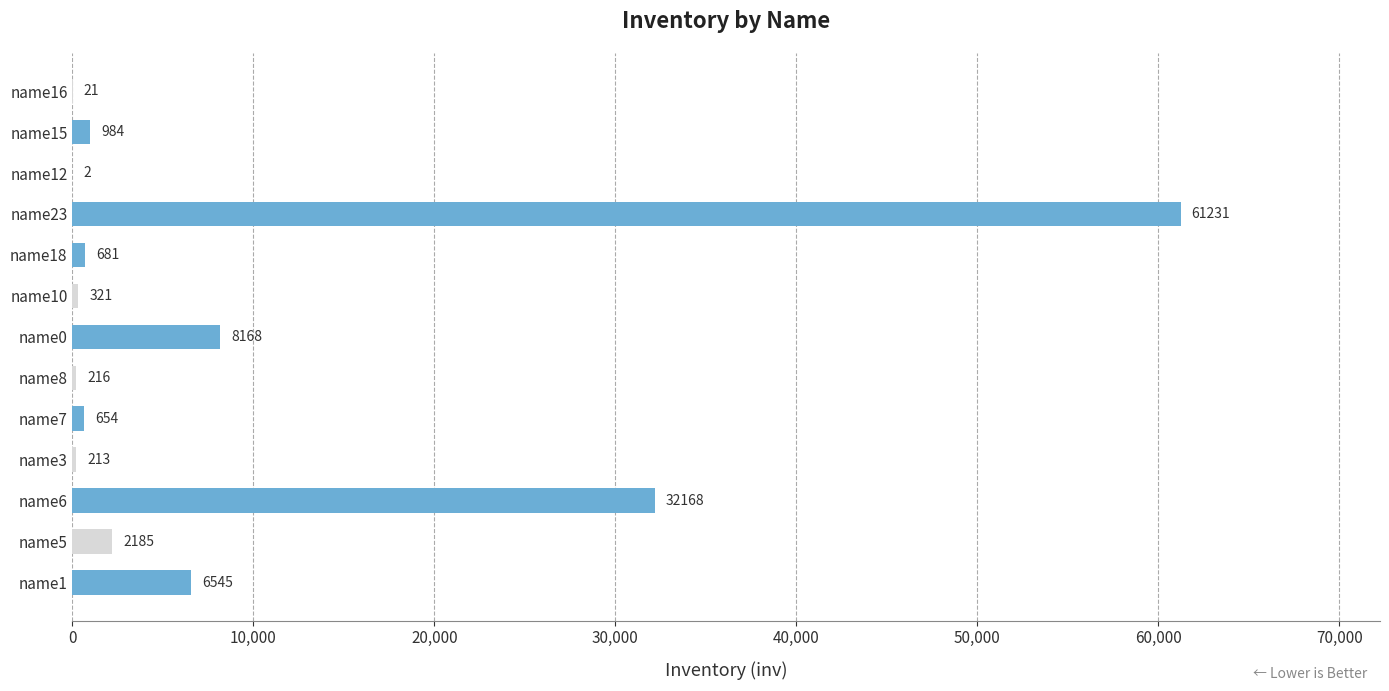

What is the change in value from name1 to name15?

-5561